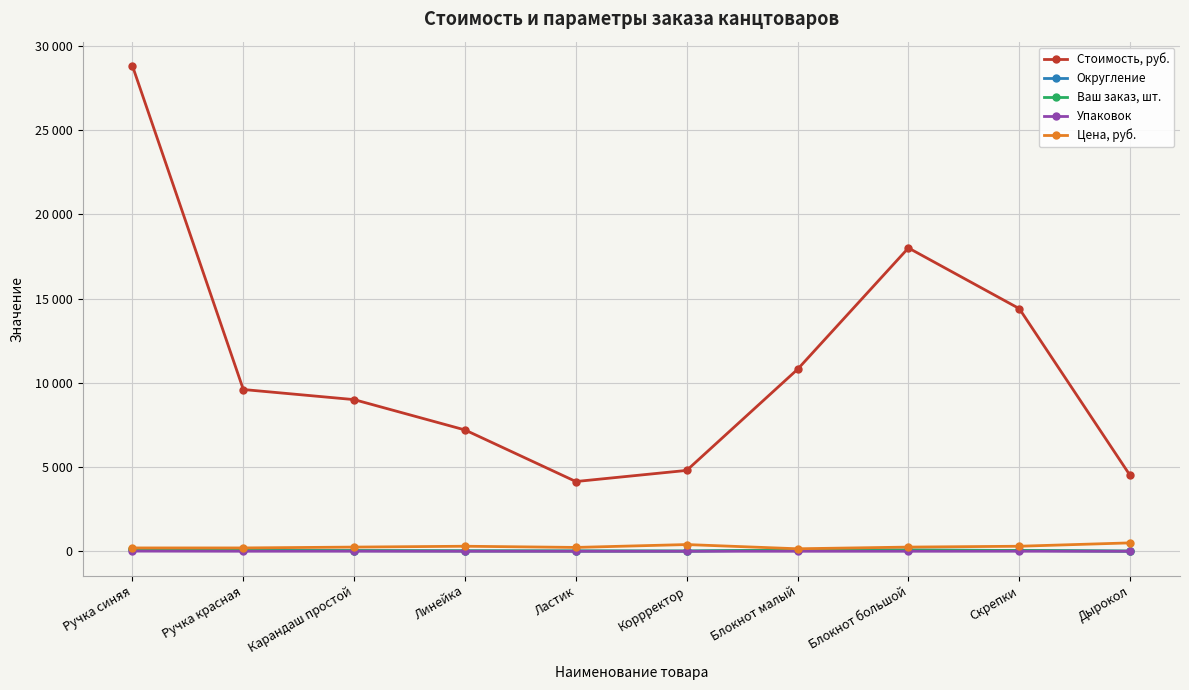

Is this an area chart (filled region under the line)?

No